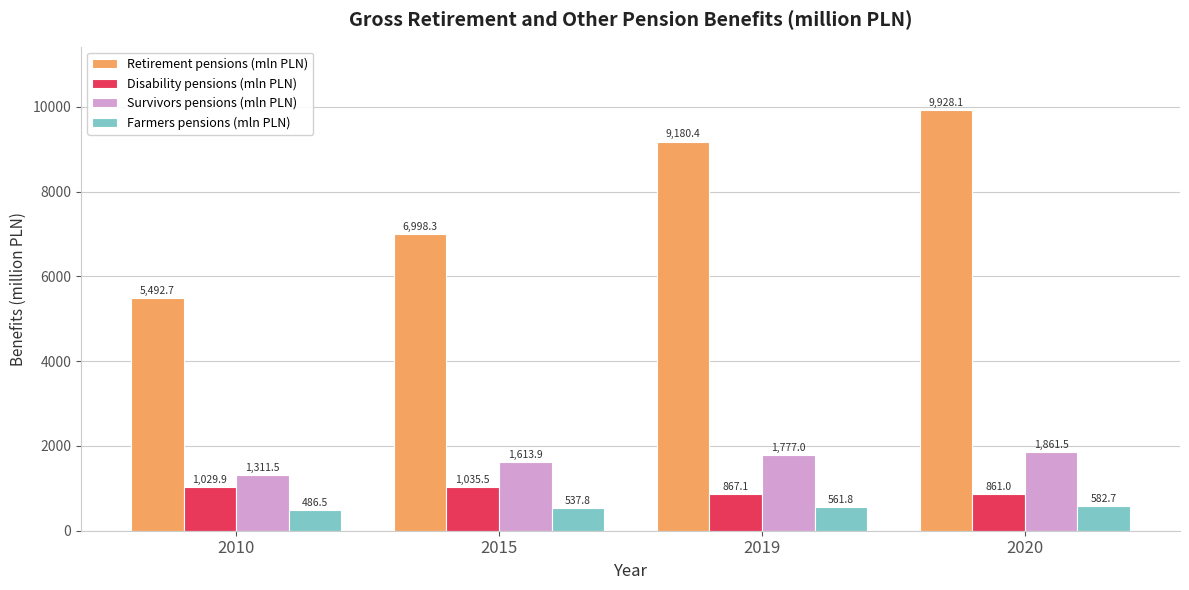

Which series has the largest total across all categories?

Retirement pensions (mln PLN)